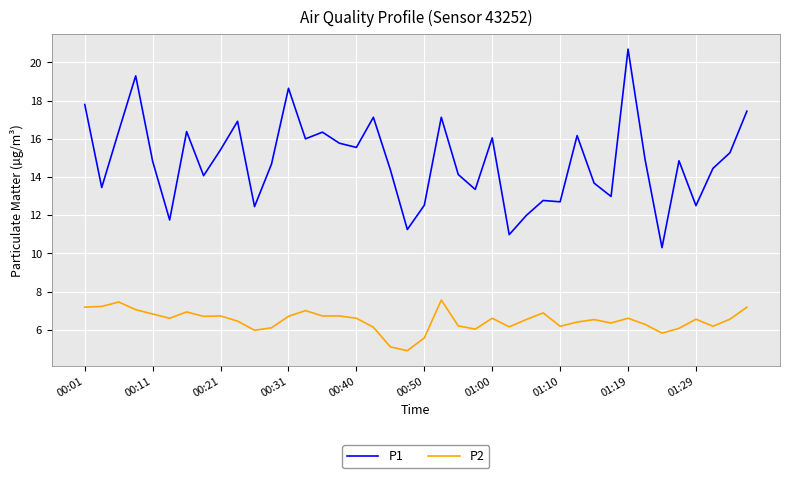

Which series has the widest spread of values?

P1